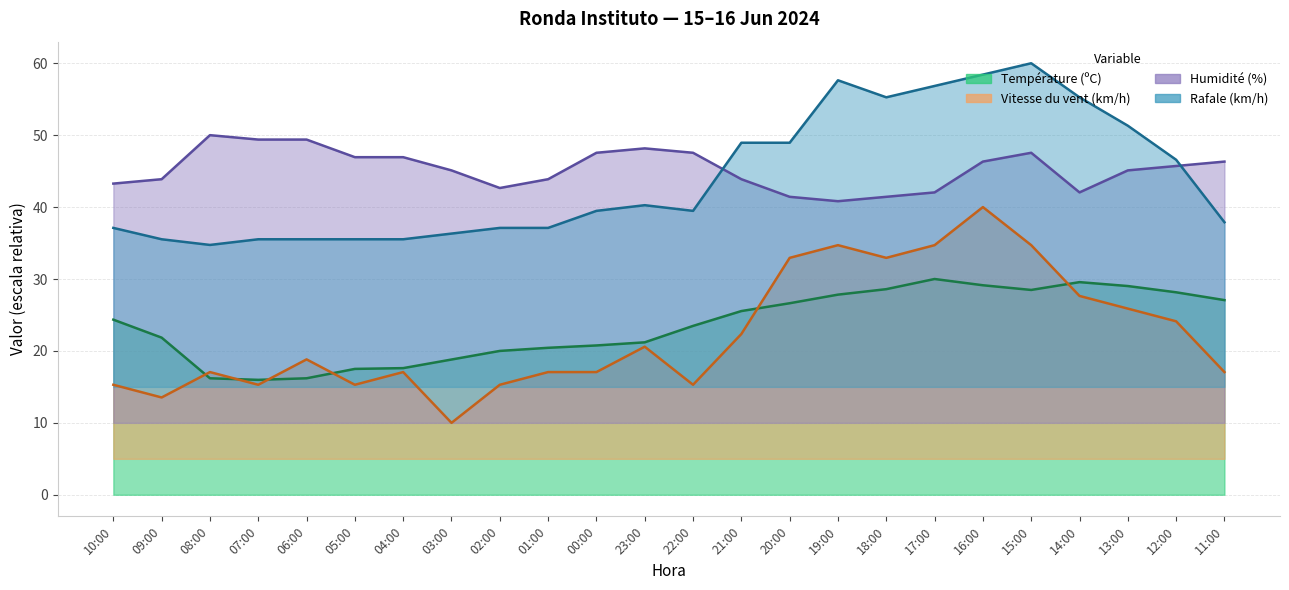

Which series has the largest total across all categories?

Humidité (%)